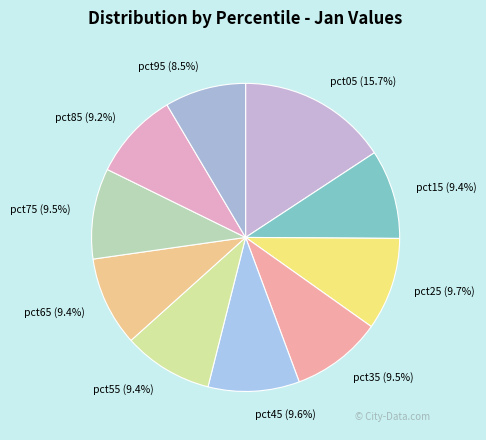

To the nearest percent, what is the average slice percentage?

10%